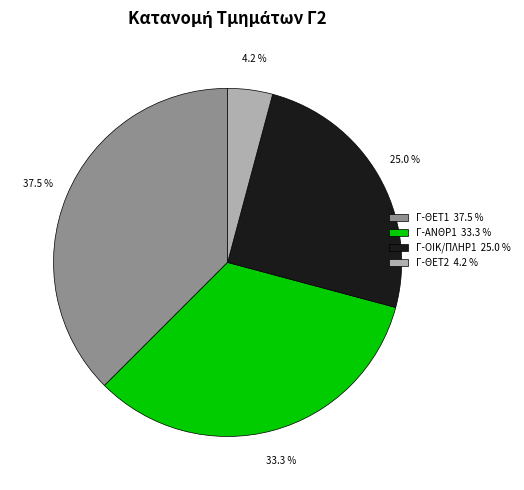

Count the number of slices in the pie.

4